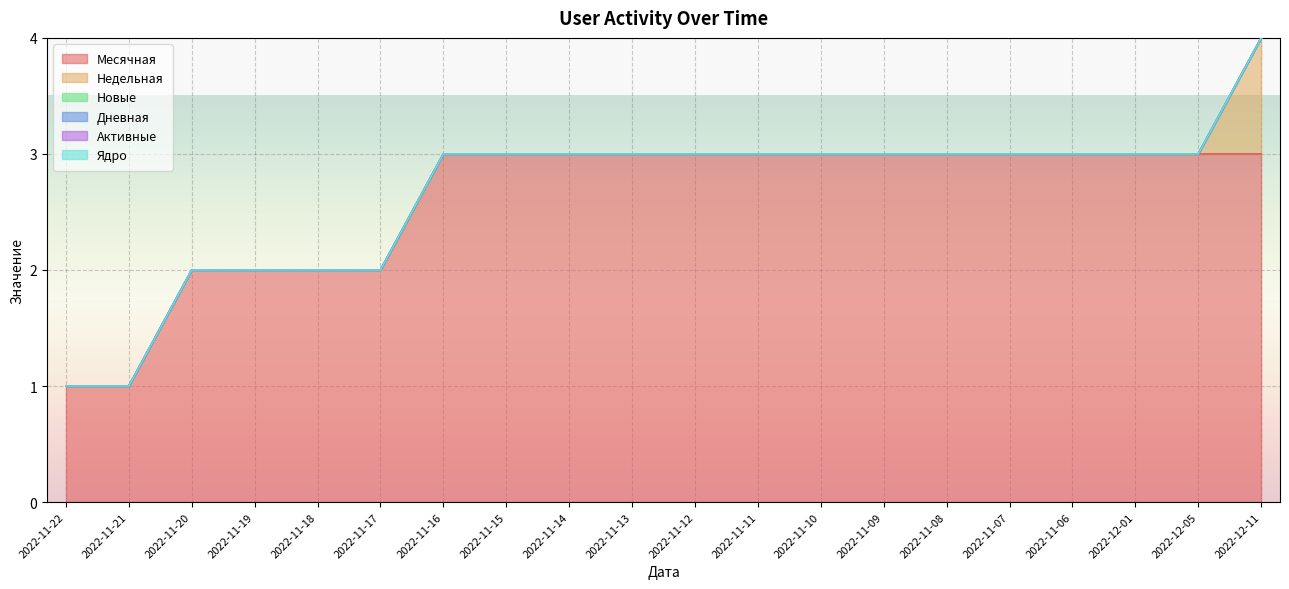

At how many categories does at least one series exceed 1?

18